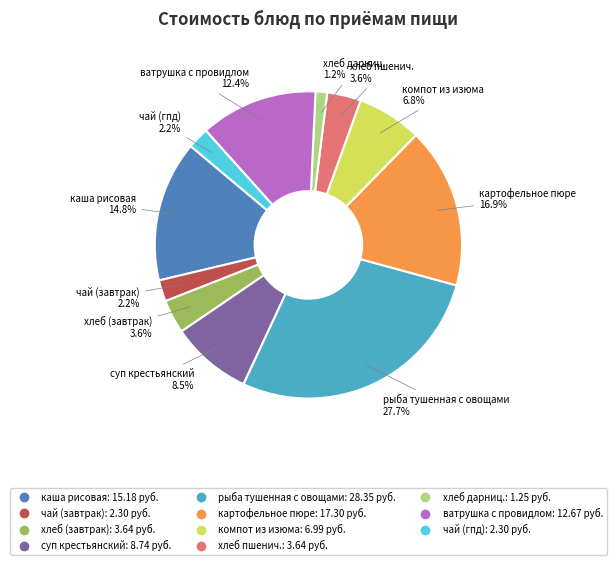

To the nearest percent, what is the combined percentage of каша рисовая and рыба тушенная с овощами?

43%